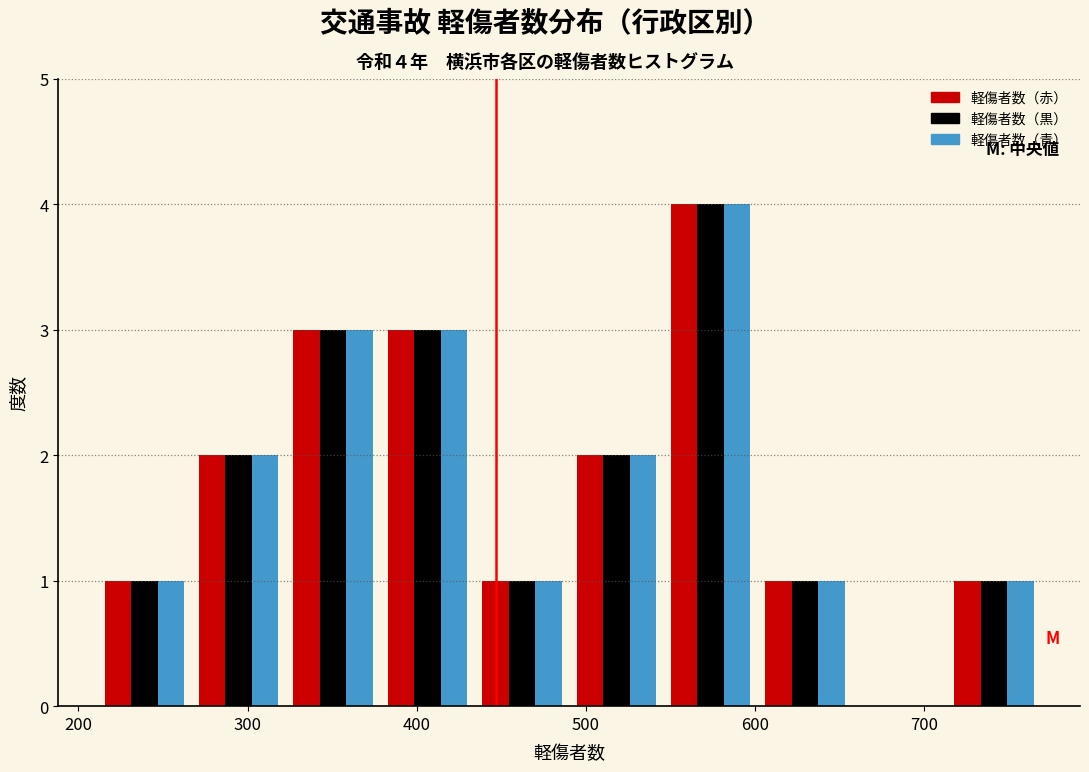

In the 軽傷者数（黒） series, which range on the x-axis has the tallest bar?

550 to 600